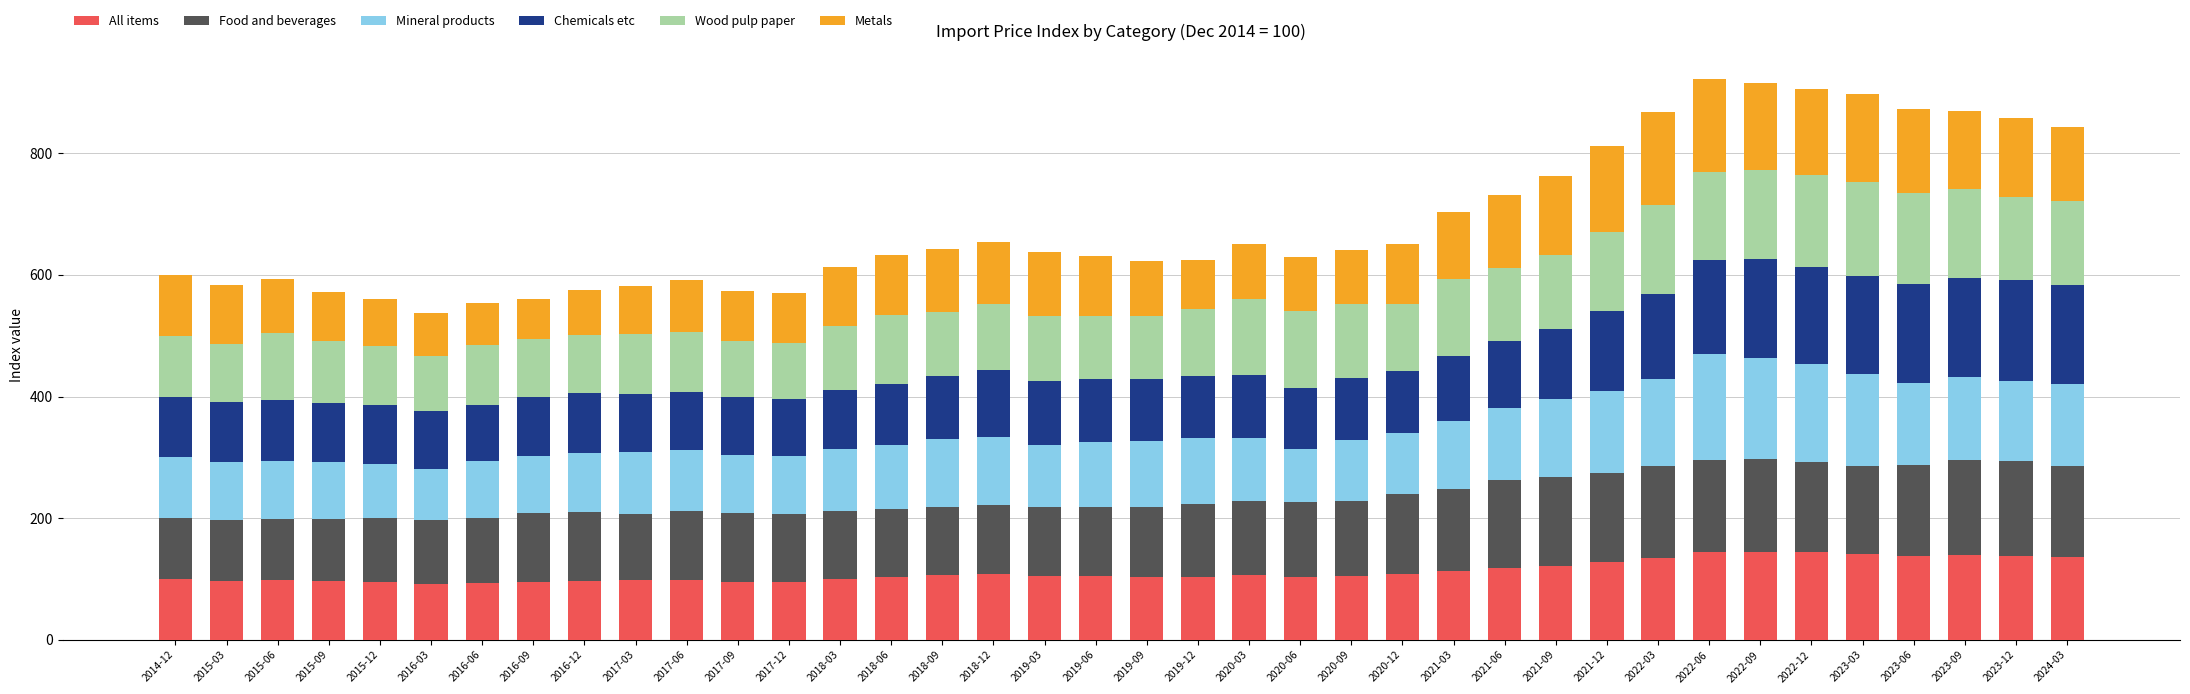

What is the highest value of the All items series?

144.8